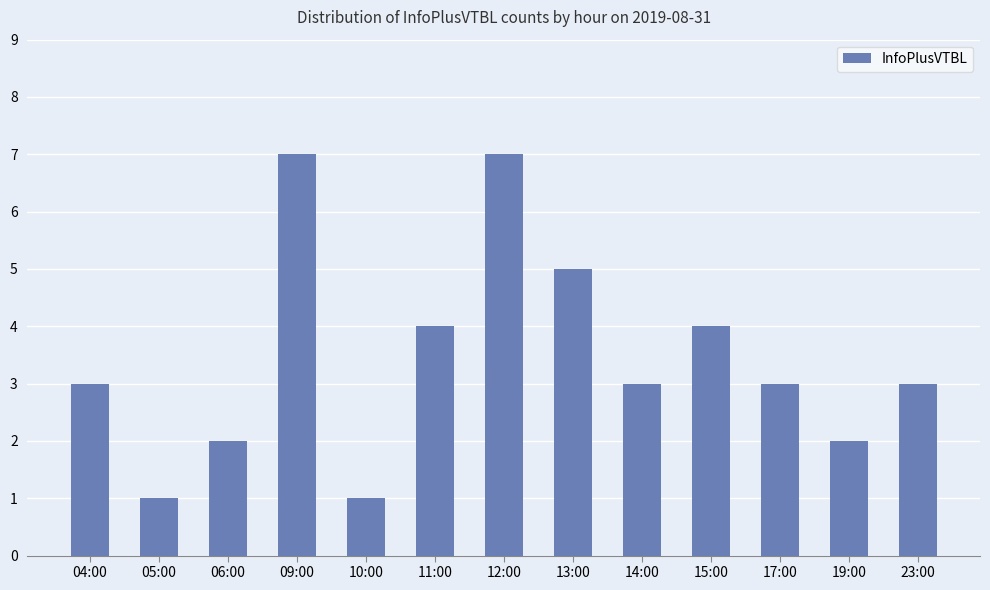

What is the average value?

3